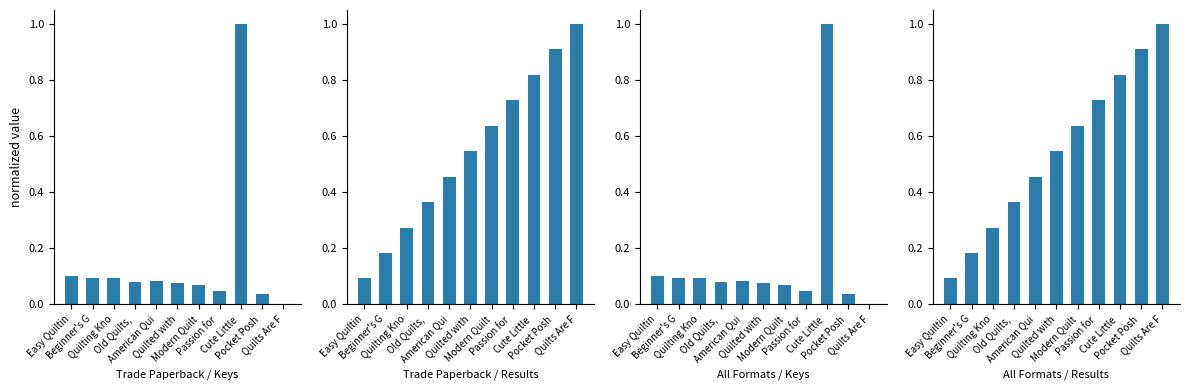

Reading left to right, what are all the values shown in this chart?

Trade Paperback / Keys: Easy Quiltin=0.1	Beginner's G=0.1	Quilting Kno=0.1	Old Quilts, =0.1	American Qui=0.1	Quilted with=0.1	Modern Quilt=0.1	Passion for =0.0	Cute Little =1.0	Pocket Posh =0.0	Quilts Are F=0.0
Trade Paperback / Results: Easy Quiltin=0.1	Beginner's G=0.2	Quilting Kno=0.3	Old Quilts, =0.4	American Qui=0.5	Quilted with=0.5	Modern Quilt=0.6	Passion for =0.7	Cute Little =0.8	Pocket Posh =0.9	Quilts Are F=1.0
All Formats / Keys: Easy Quiltin=0.1	Beginner's G=0.1	Quilting Kno=0.1	Old Quilts, =0.1	American Qui=0.1	Quilted with=0.1	Modern Quilt=0.1	Passion for =0.0	Cute Little =1.0	Pocket Posh =0.0	Quilts Are F=0.0
All Formats / Results: Easy Quiltin=0.1	Beginner's G=0.2	Quilting Kno=0.3	Old Quilts, =0.4	American Qui=0.5	Quilted with=0.5	Modern Quilt=0.6	Passion for =0.7	Cute Little =0.8	Pocket Posh =0.9	Quilts Are F=1.0